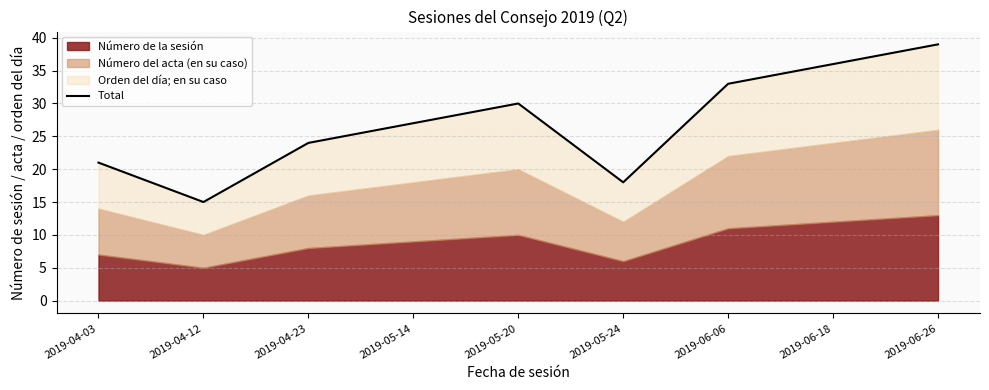

The value at 2019-06-06 is 33. True or false?

True